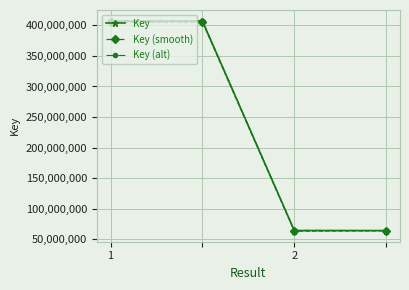

What is the smallest value displayed?

63209267